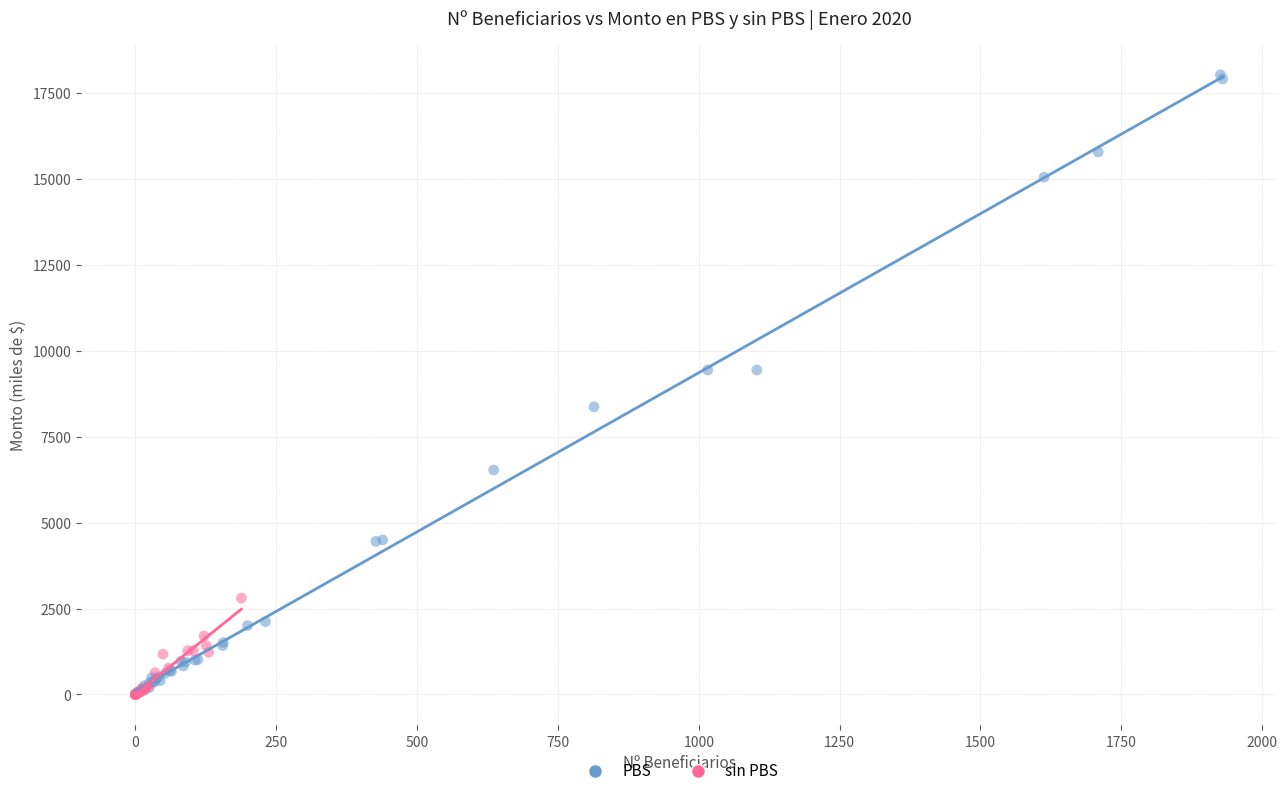

Which series has the widest spread of Y values?

PBS